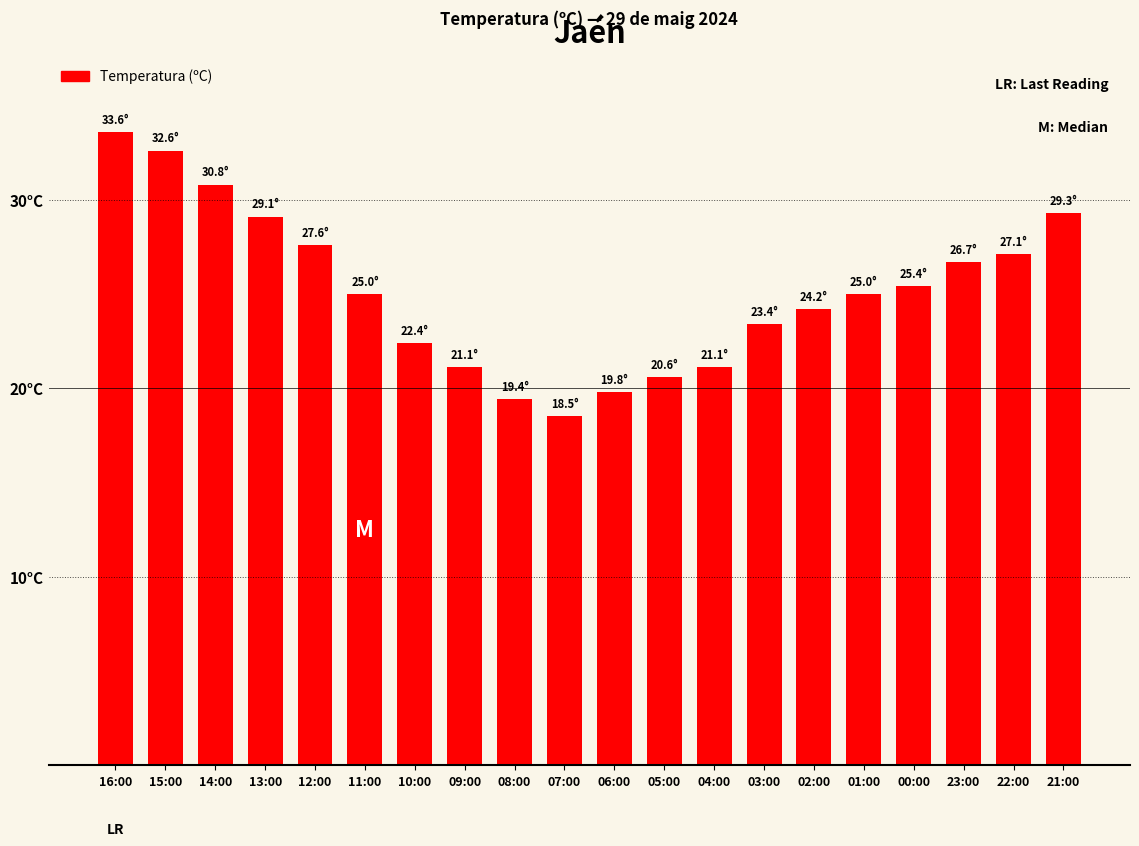

What is the smallest value displayed?

18.5